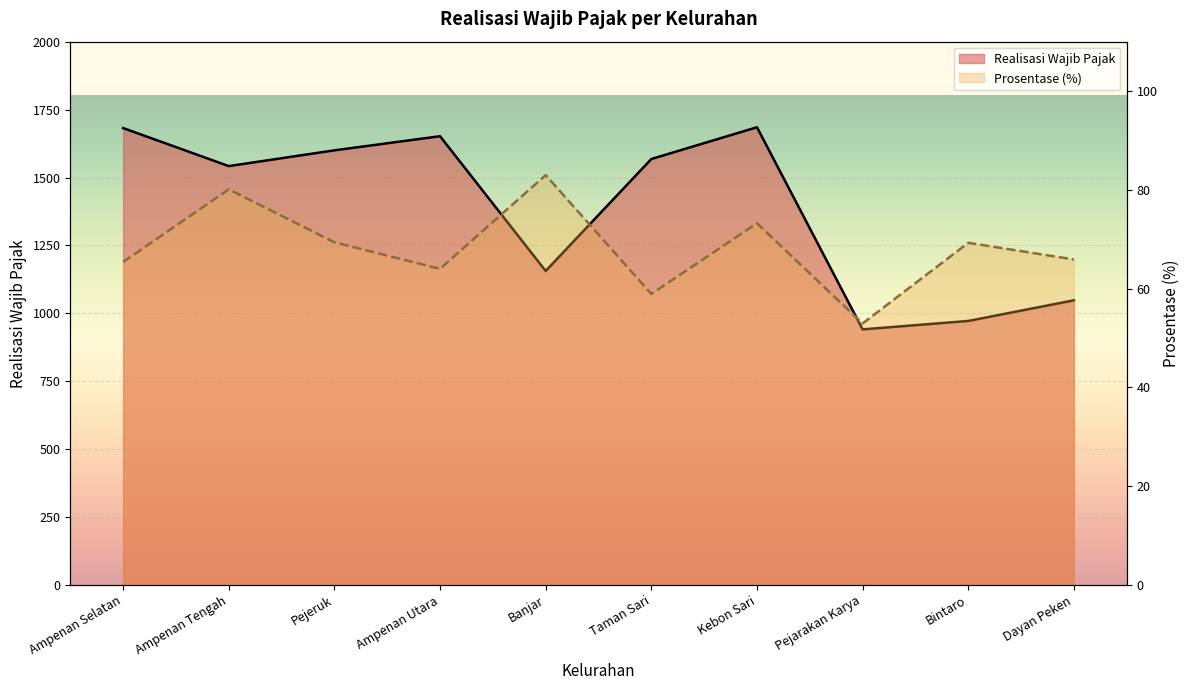

How many categories are shown in the chart?

10